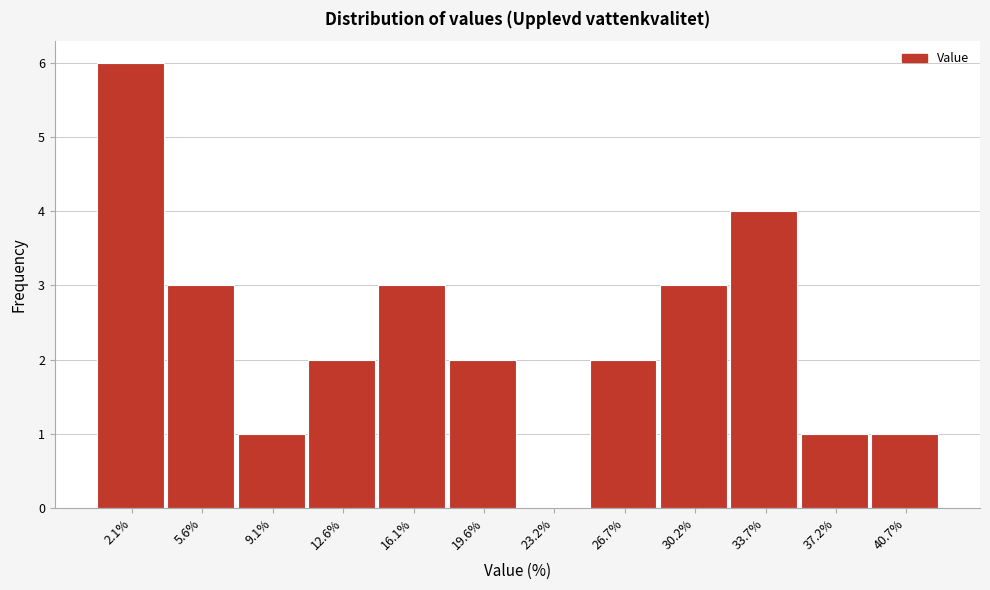

Reading left to right, list all the values displayed in this chart.

2.1%=6	5.6%=3	9.1%=1	12.6%=2	16.1%=3	19.6%=2	23.2%=0	26.7%=2	30.2%=3	33.7%=4	37.2%=1	40.7%=1